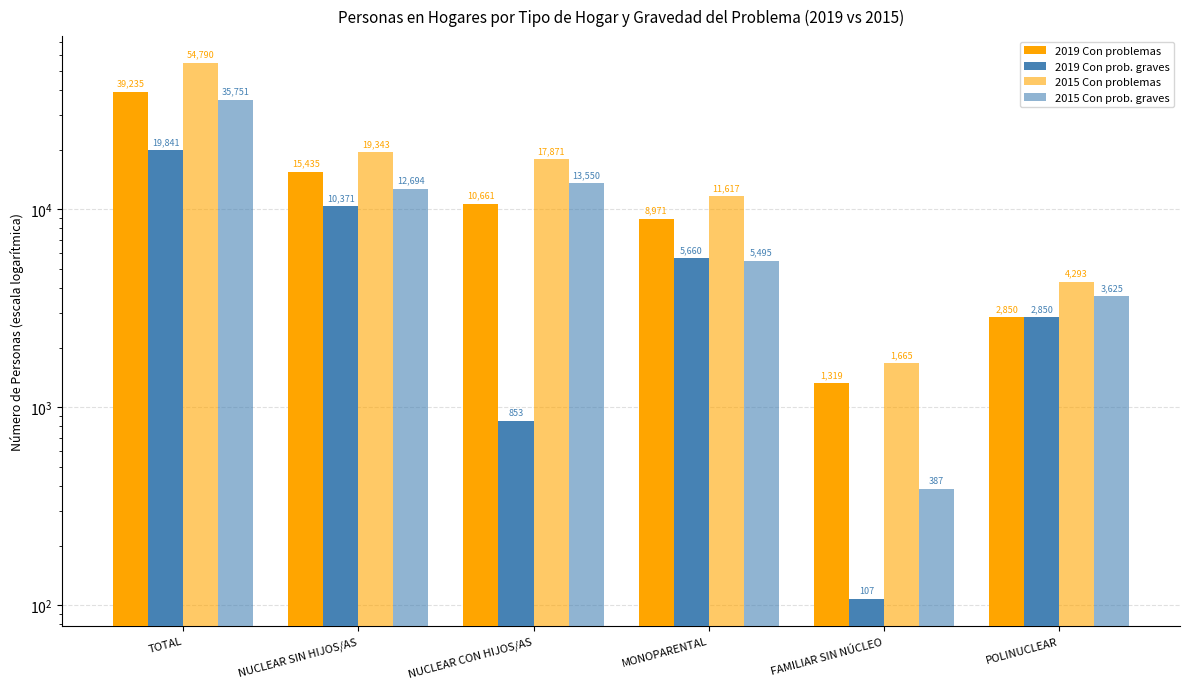

Reading left to right, what are all the values shown in this chart?

2019 Con problemas: TOTAL=39235.3	NUCLEAR SIN HIJOS/AS=15434.7	NUCLEAR CON HIJOS/AS=10660.6	MONOPARENTAL=8971.4	FAMILIAR SIN NÚCLEO=1319.1	POLINUCLEAR=2849.5
2019 Con prob. graves: TOTAL=19840.8	NUCLEAR SIN HIJOS/AS=10370.6	NUCLEAR CON HIJOS/AS=853.3	MONOPARENTAL=5660.3	FAMILIAR SIN NÚCLEO=107.1	POLINUCLEAR=2849.5
2015 Con problemas: TOTAL=54789.5	NUCLEAR SIN HIJOS/AS=19343.4	NUCLEAR CON HIJOS/AS=17871.2	MONOPARENTAL=11616.7	FAMILIAR SIN NÚCLEO=1665.5	POLINUCLEAR=4292.7
2015 Con prob. graves: TOTAL=35751.0	NUCLEAR SIN HIJOS/AS=12694.0	NUCLEAR CON HIJOS/AS=13549.7	MONOPARENTAL=5494.8	FAMILIAR SIN NÚCLEO=387.1	POLINUCLEAR=3625.4